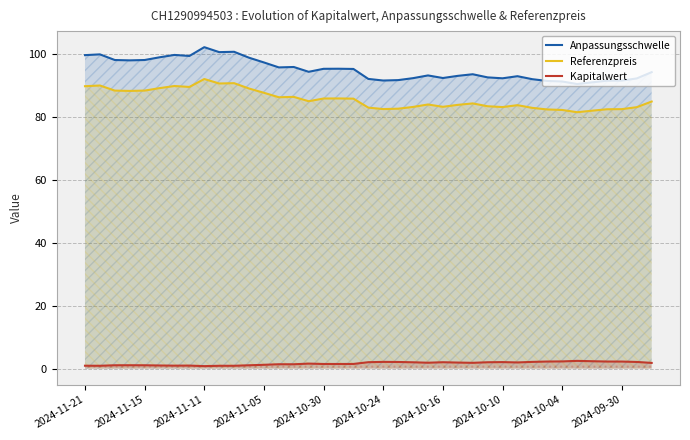

Rank the series by their maximum value, from highest to lowest.

Anpassungsschwelle, Referenzpreis, Kapitalwert